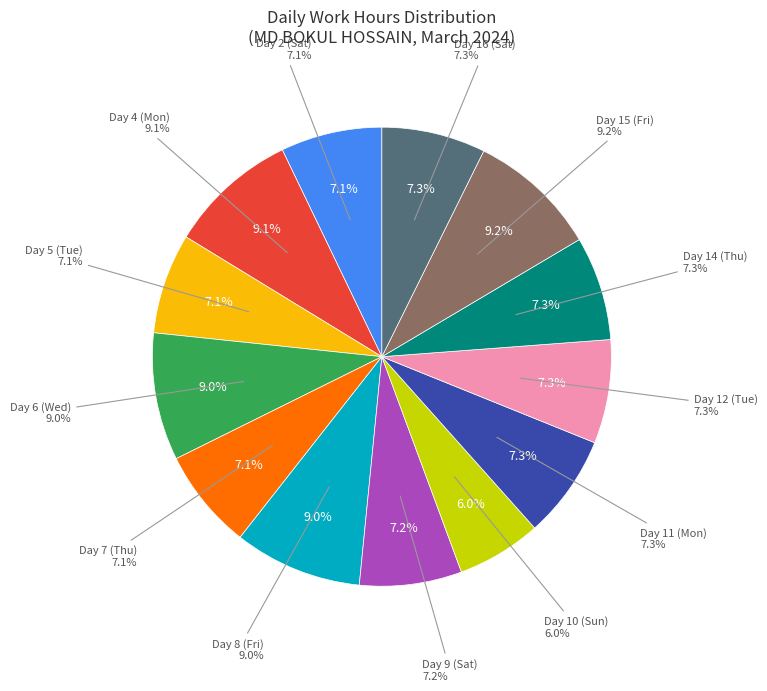

Between Day 8 (Fri) and Day 9 (Sat), which is larger?

Day 8 (Fri)